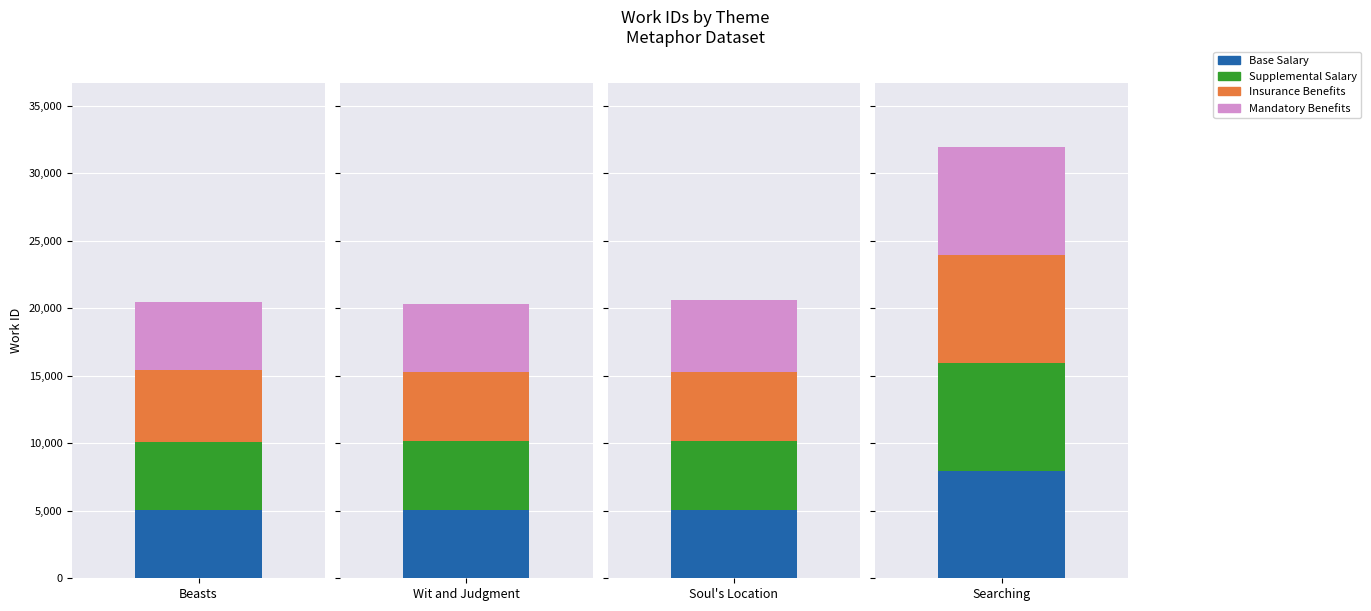

At how many categories does at least one series exceed 7413?

1